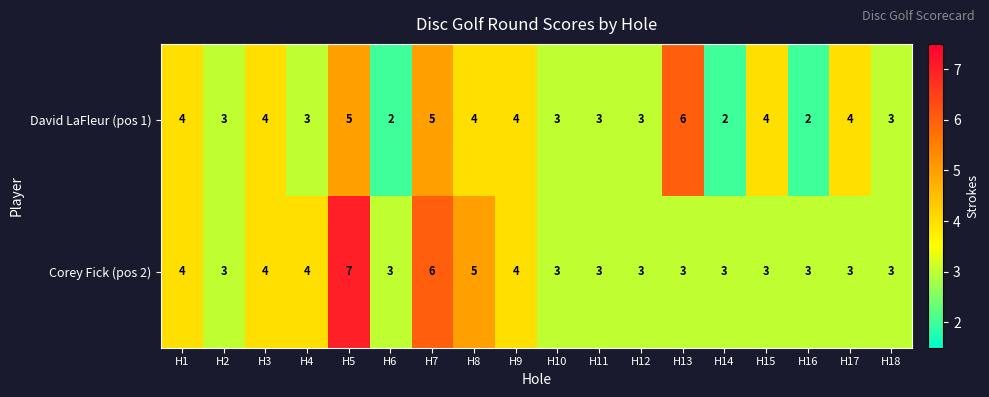

What is the difference between the maximum and minimum values in the David LaFleur (pos 1) series?

4